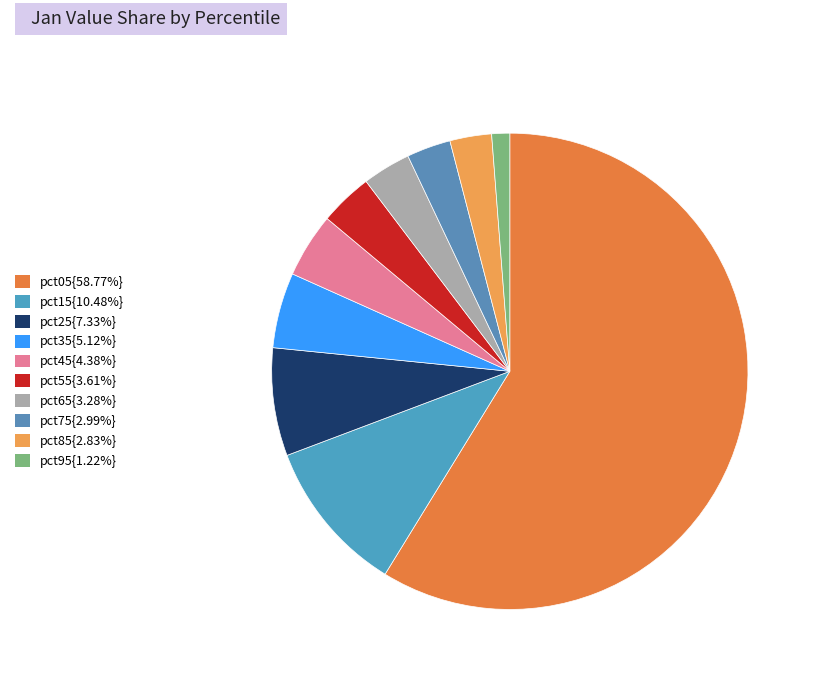

How many segments does this pie chart have?

10